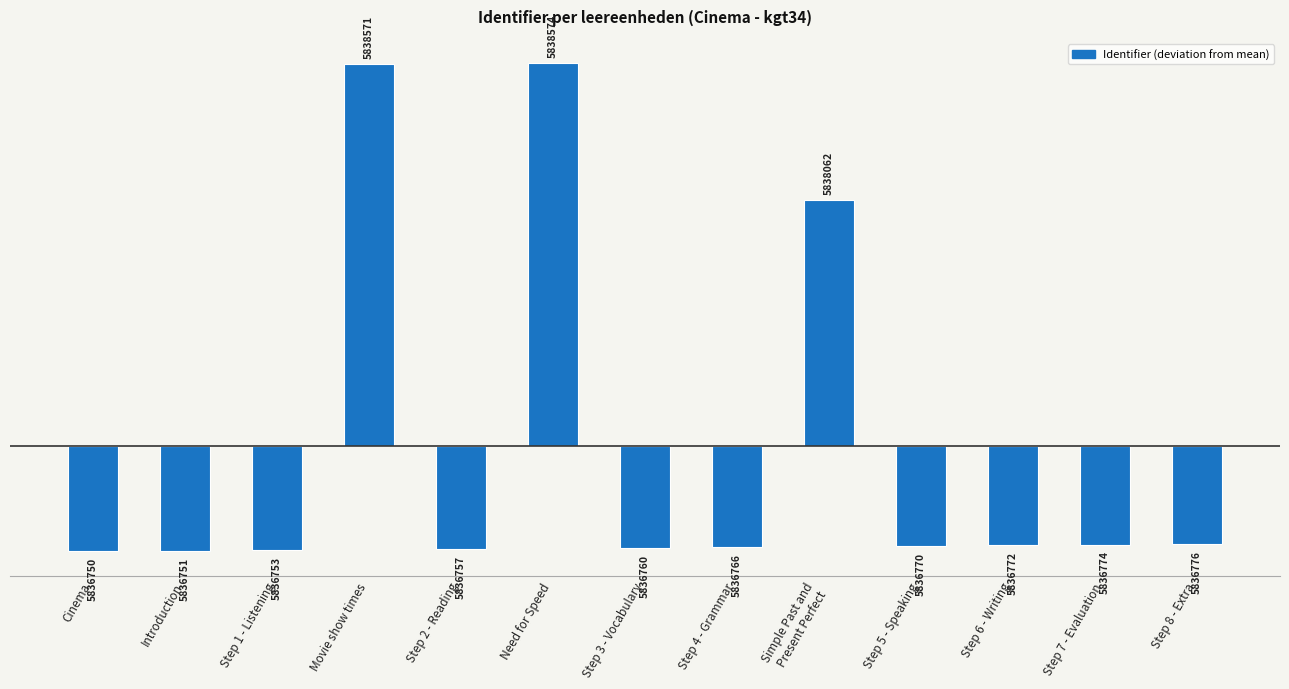

At which label is the value closest to 520?

Simple Past and
Present Perfect